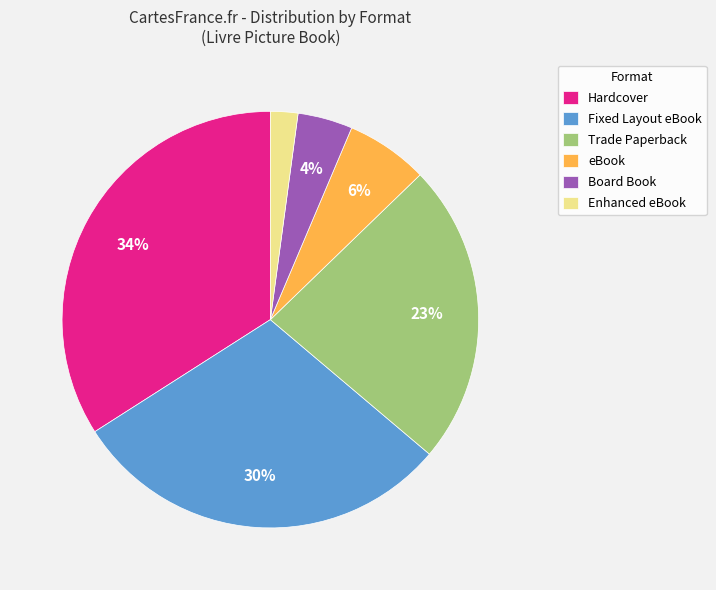

Is it true that Trade Paperback is 34% of the pie?

False